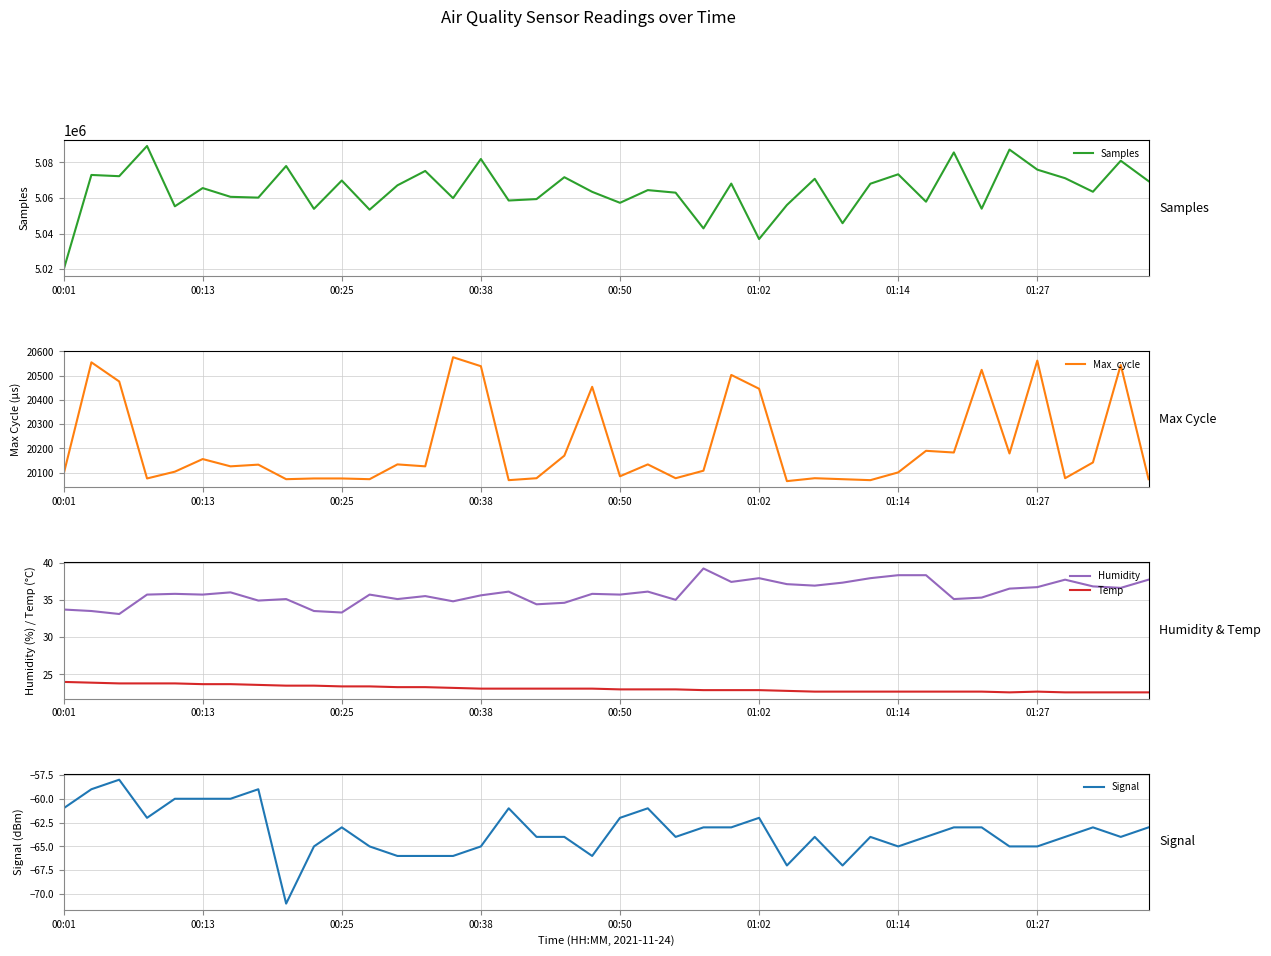

True or false: Temp and Humidity cross at least once.

False